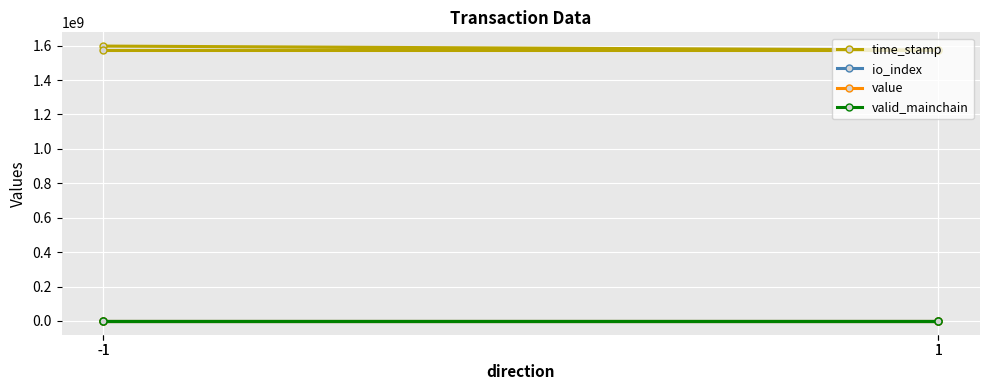

Which category has the highest value across all series?

-1